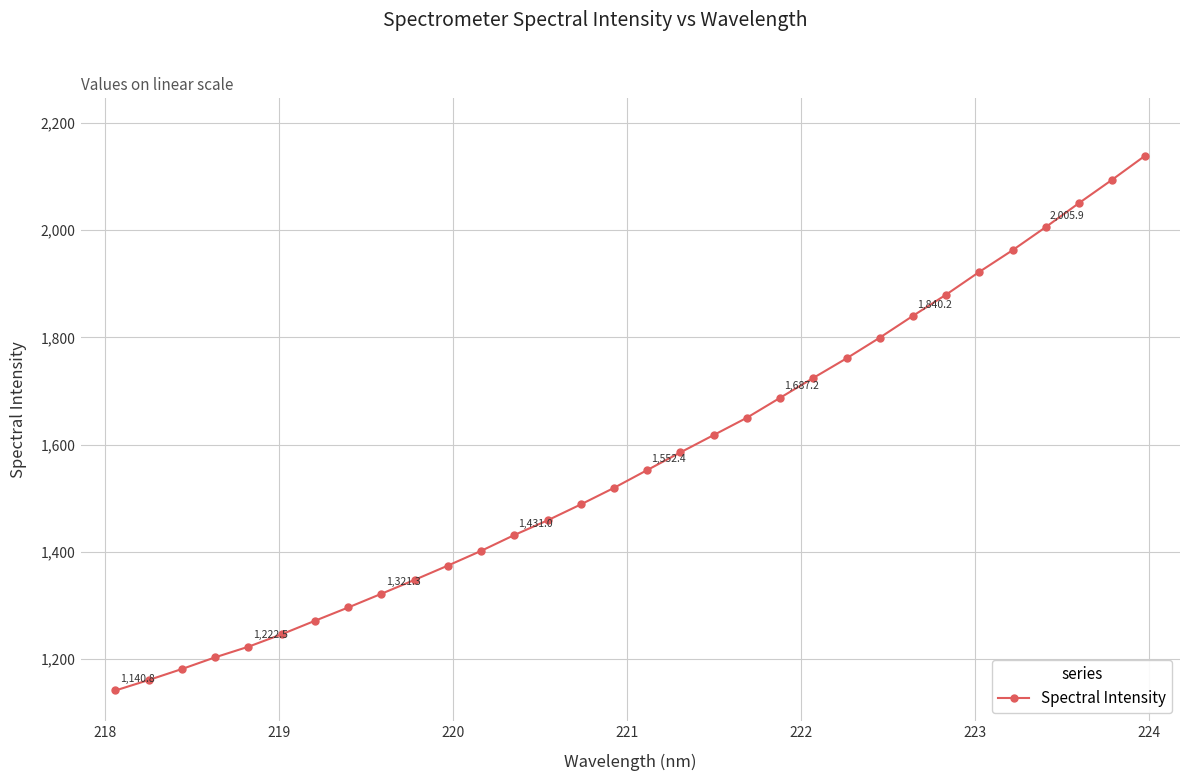

Reading right to left, what are all the values shown in this chart?

2139.4	2094.2	2050.6	2005.9	1962.7	1922.3	1879.8	1840.2	1799.4	1760.8	1724.3	1687.2	1650.0	1617.7	1585.3	1552.4	1519.1	1488.2	1458.5	1431.0	1401.4	1374.0	1347.3	1321.3	1295.7	1270.9	1245.7	1222.5	1202.7	1180.8	1160.3	1140.8